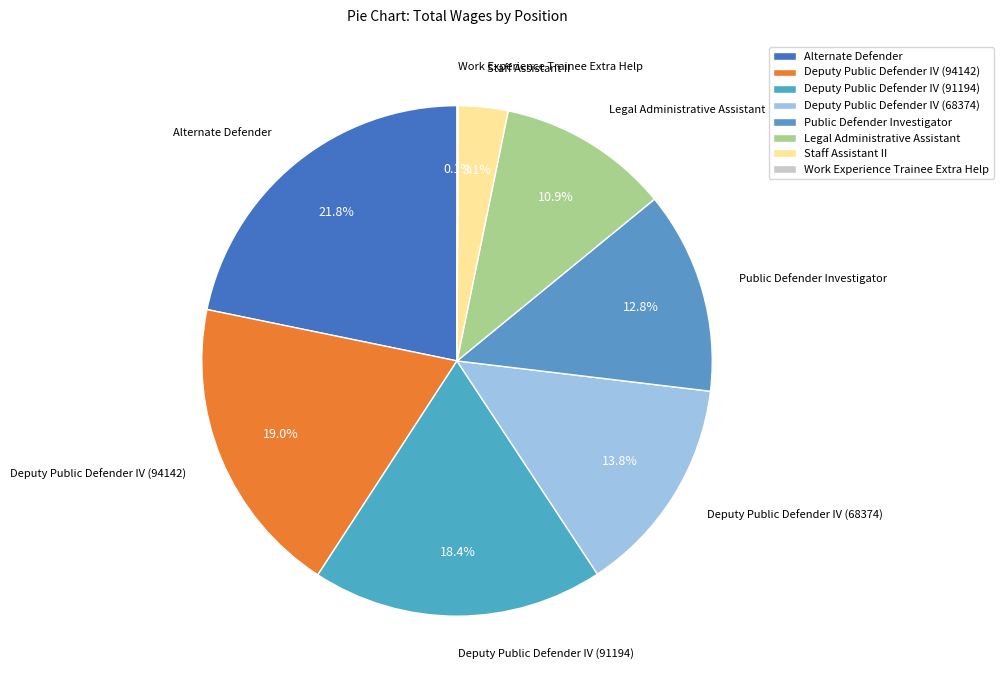

What percentage is the Deputy Public Defender IV (94142) slice, to the nearest percent?

19%